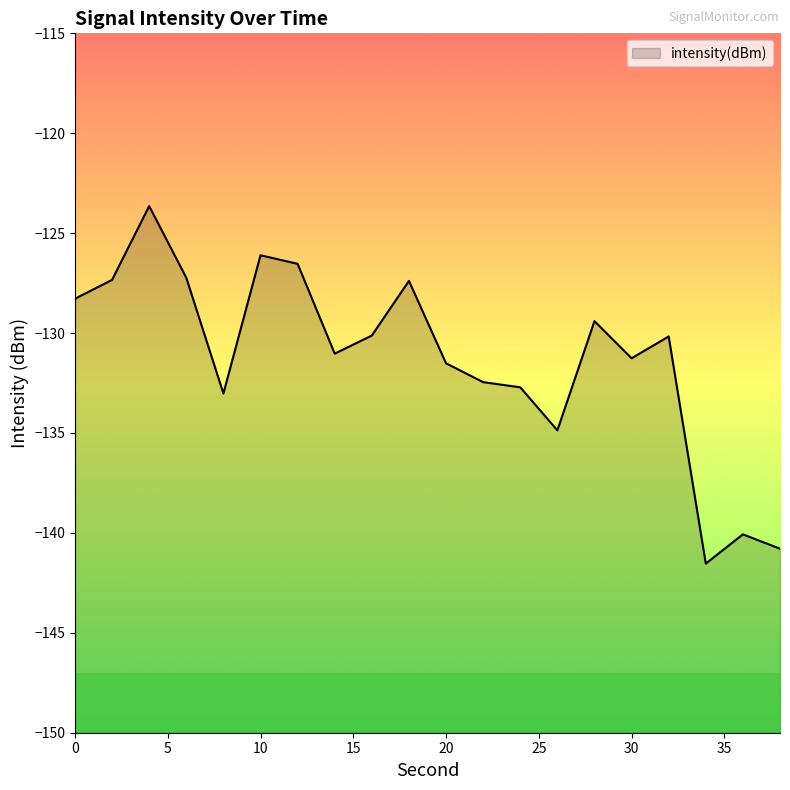

How many lines are shown in the chart?

1